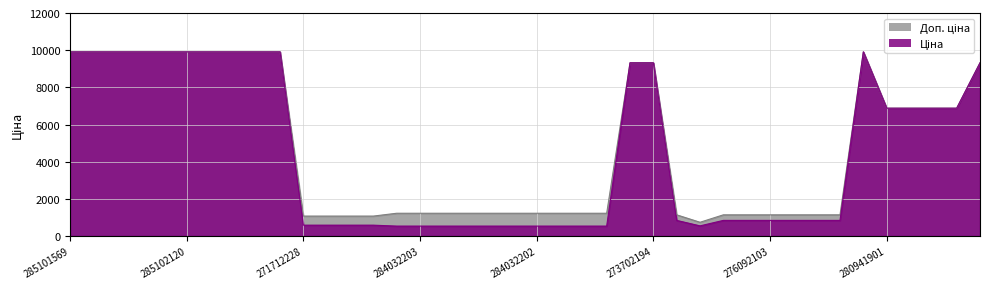

Which series has the largest total across all categories?

Доп. ціна